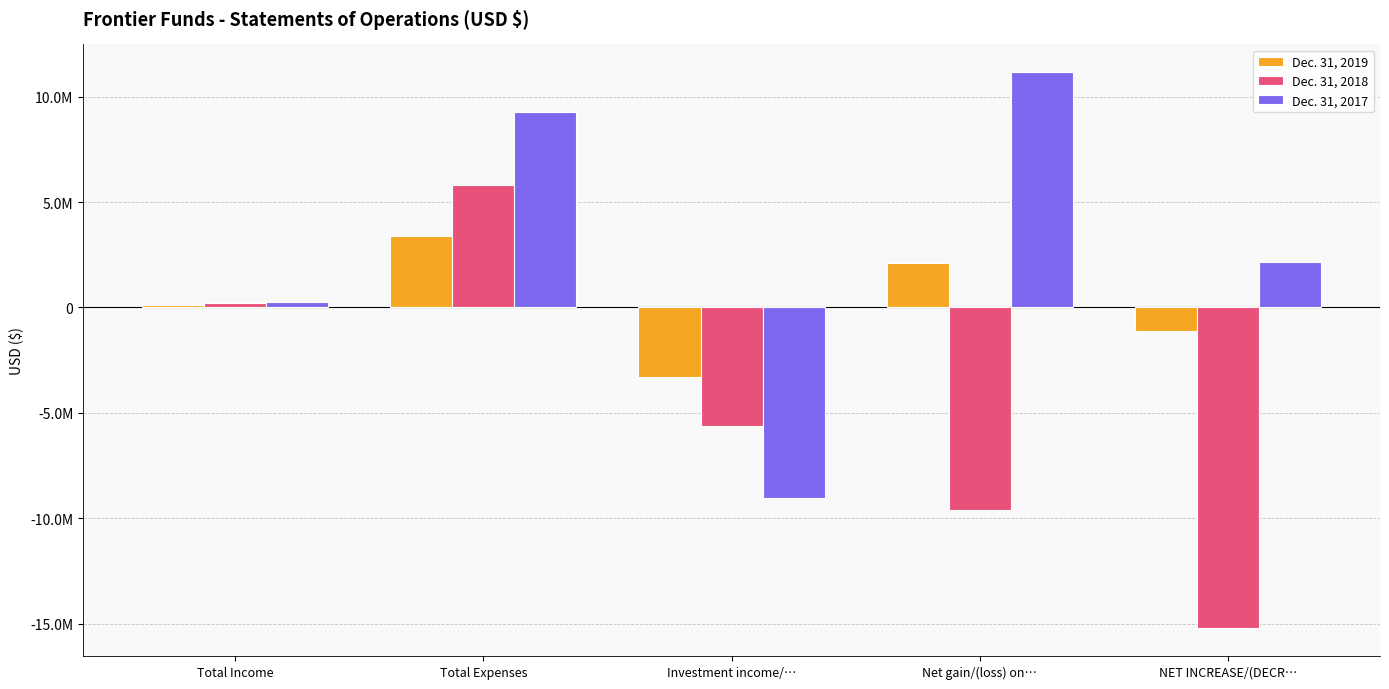

Which category has the lowest value in the Dec. 31, 2019 series?

Investment income/…